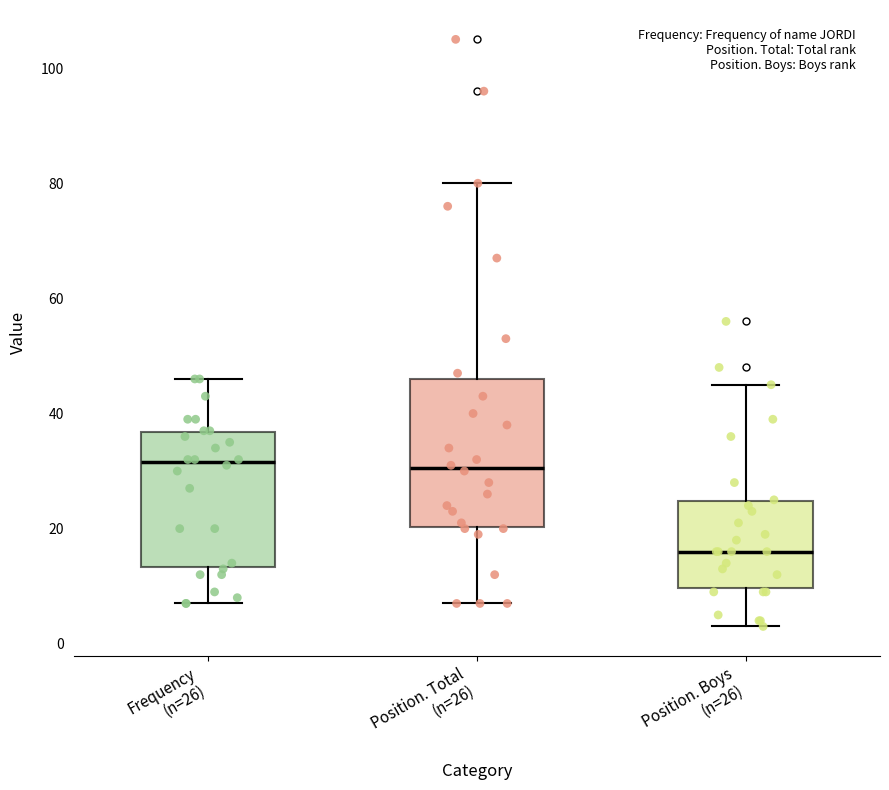

Reading left to right, transcribe this box plot: for each box, give where its median line is, the range the box spans, and where its two whiskers end, as read against the y-axis. The values are not printed on the chart, so give them approximately, as read against the axis.

Frequency (n=26): median 32, box 14 to 36, whiskers 8 to 46
Position. Total (n=26): median 30, box 20 to 46, whiskers 8 to 80
Position. Boys (n=26): median 16, box 10 to 24, whiskers 4 to 46